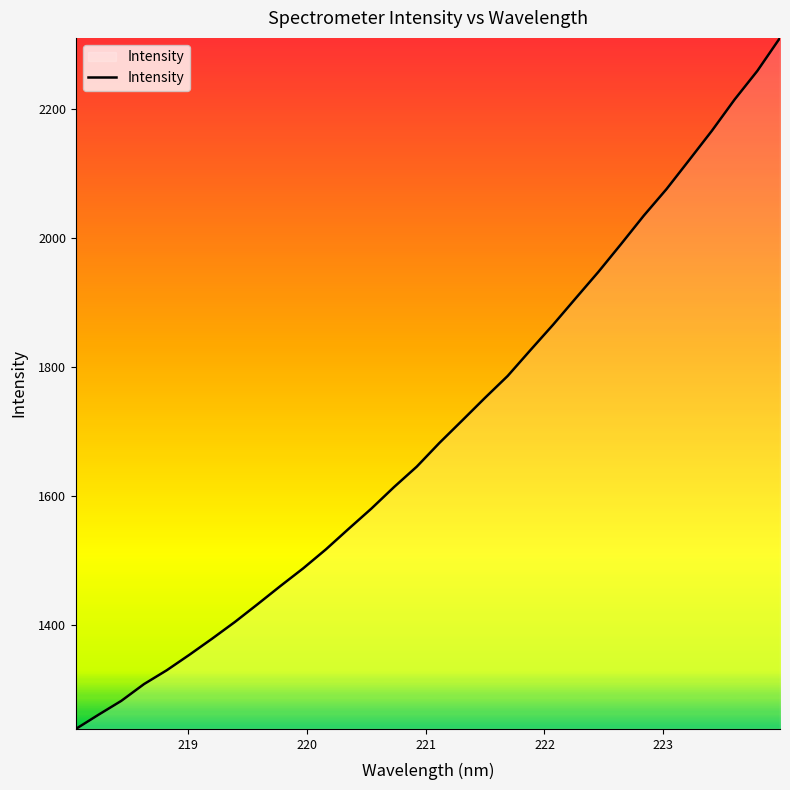

What is the sum of all values?

54497.3